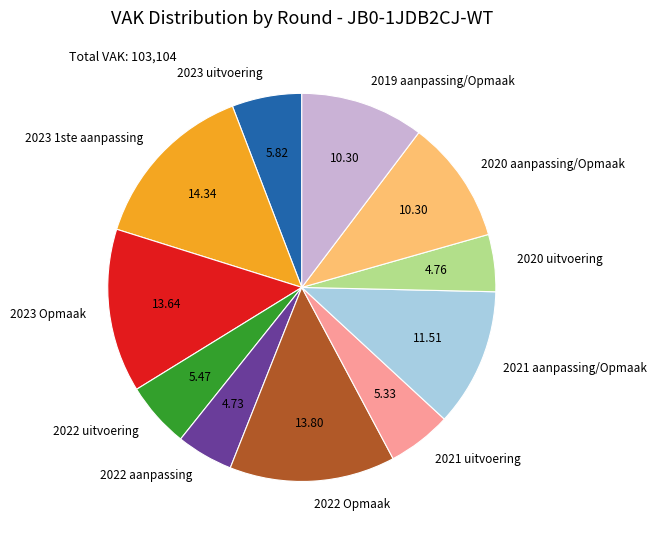

Is it true that 2019 aanpassing/Opmaak is 15% of the pie?

False